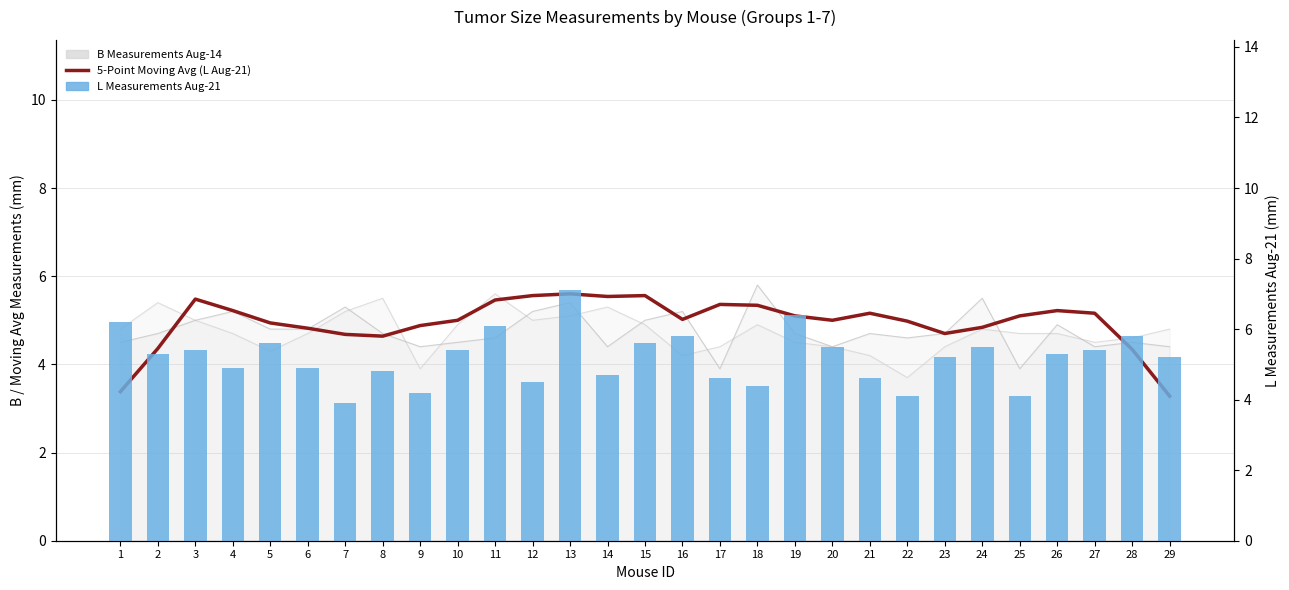

Where does the L Measurements Aug-21 series first go above 5?

1